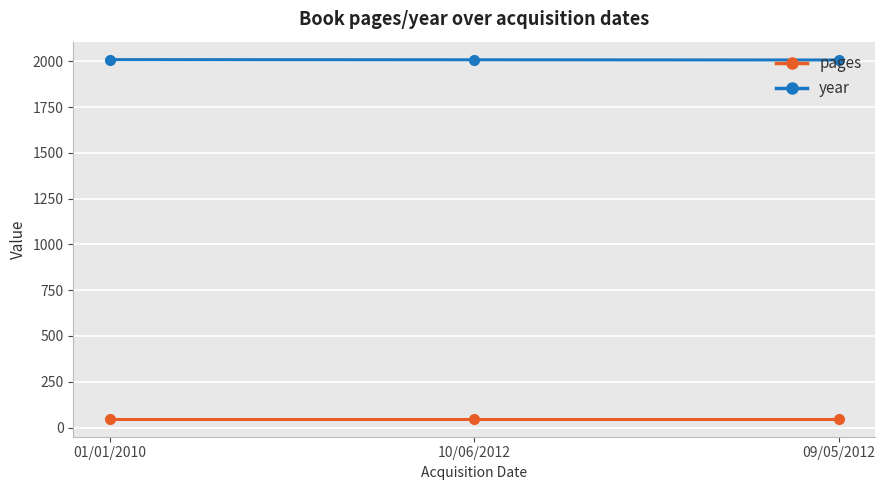

Rank the series by their average value, from highest to lowest.

year, pages